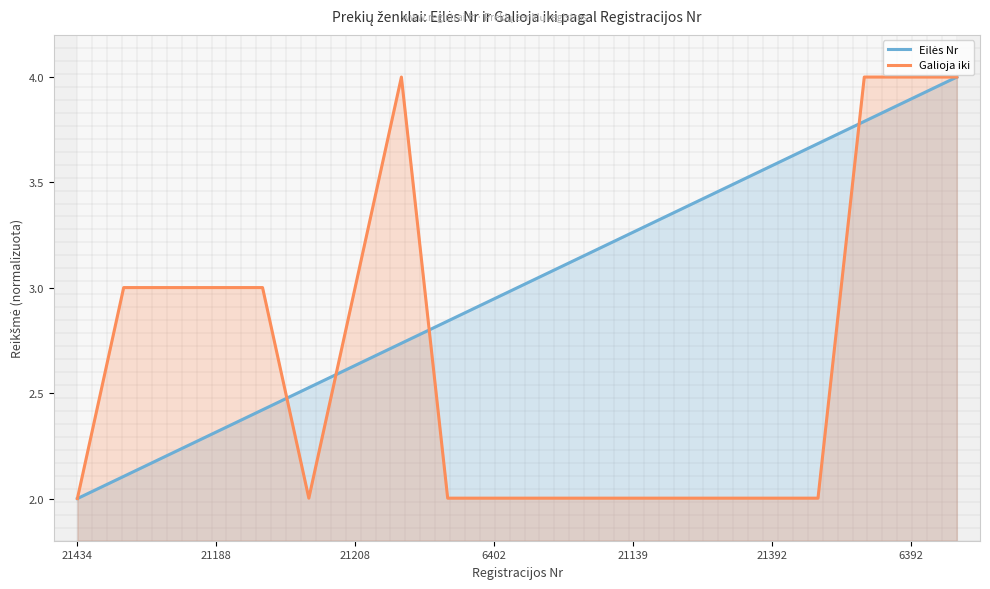

Which series ends up on top after the final intersection of Galioja iki and Eilės Nr?

Galioja iki